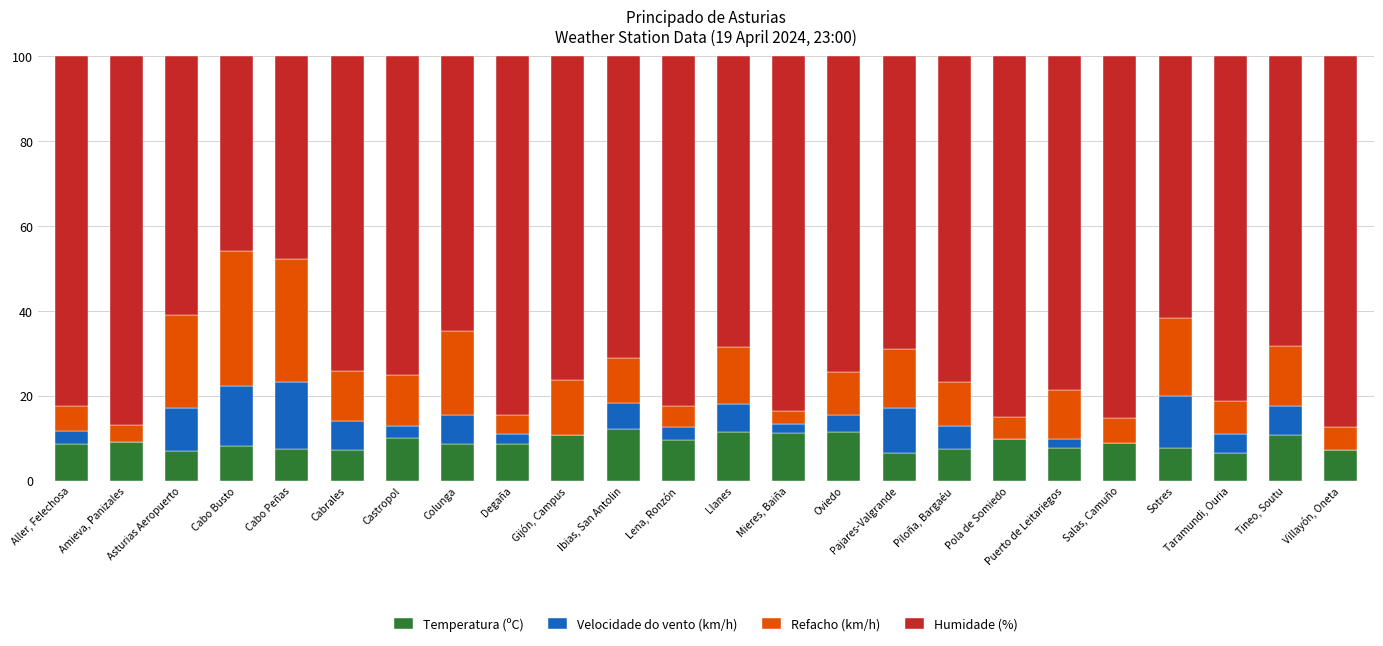

What are all the series names shown in the legend?

Temperatura (ºC), Velocidade do vento (km/h), Refacho (km/h), Humidade (%)